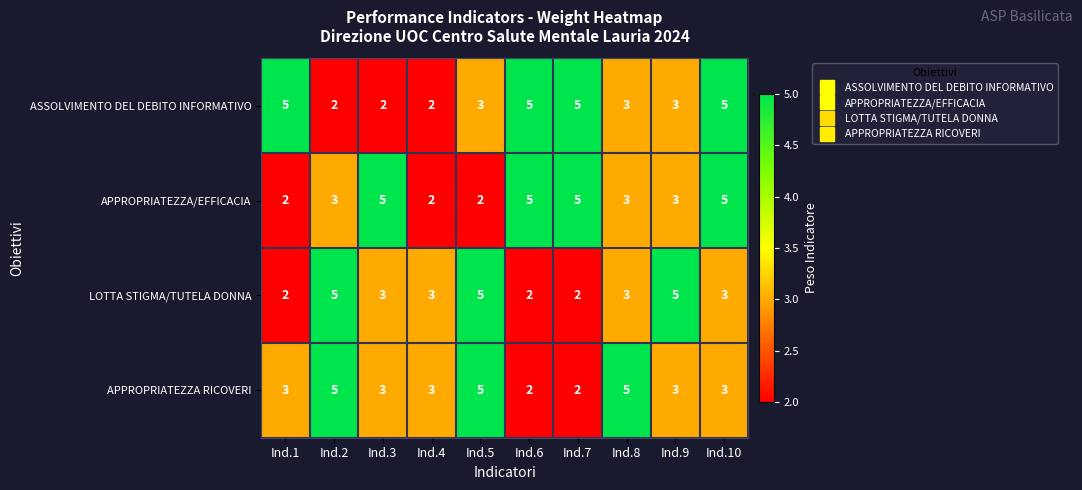

What is the approximate value of ASSOLVIMENTO DEL DEBITO INFORMATIVO at Ind.8?

3